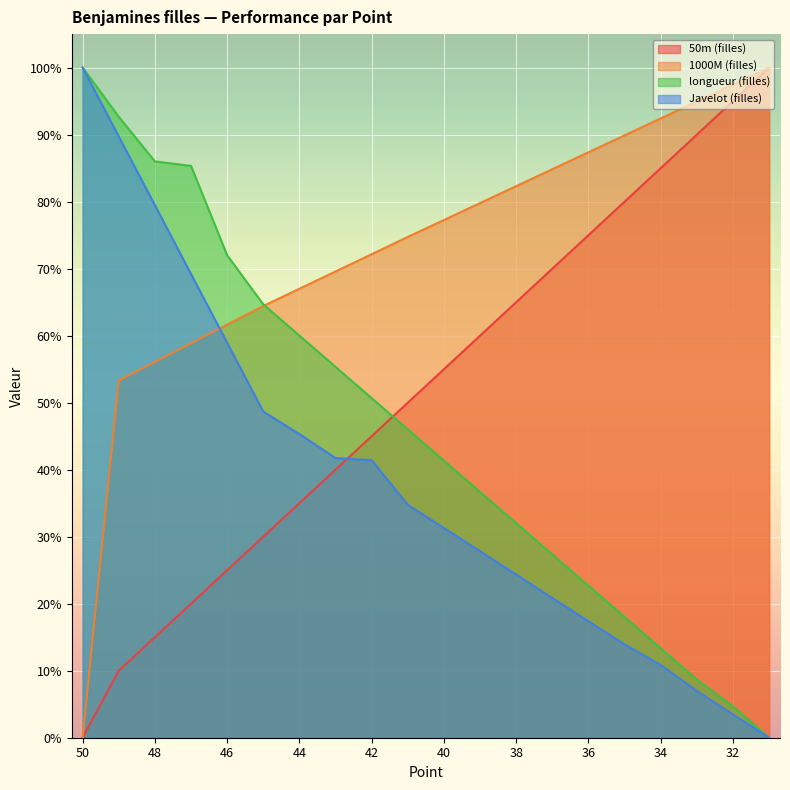

What is the difference between the second highest and minimum values in the longueur (filles) series?

0.9